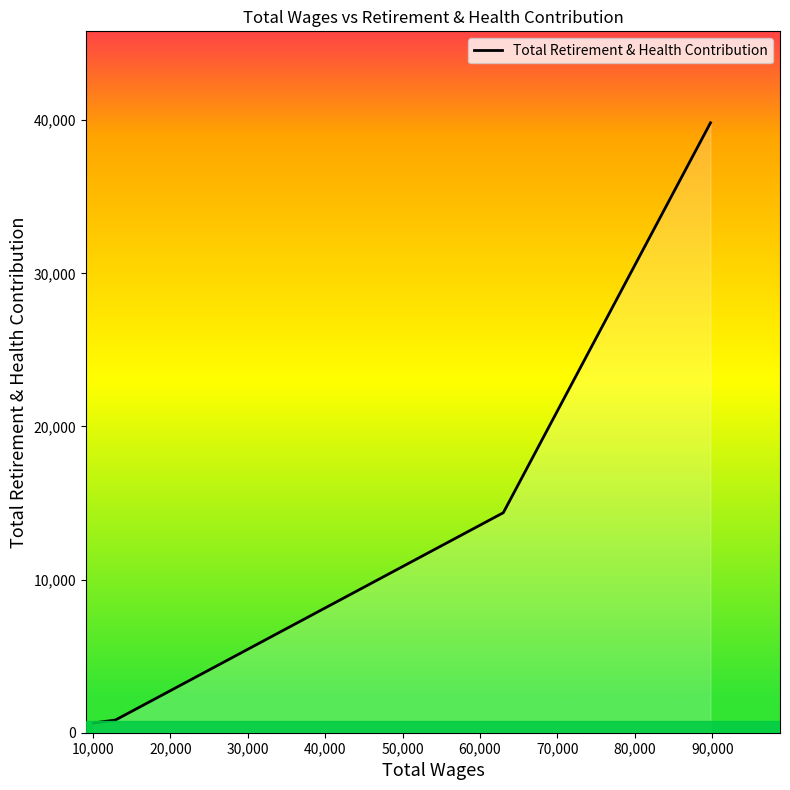

What is the maximum value shown in the chart?

39829